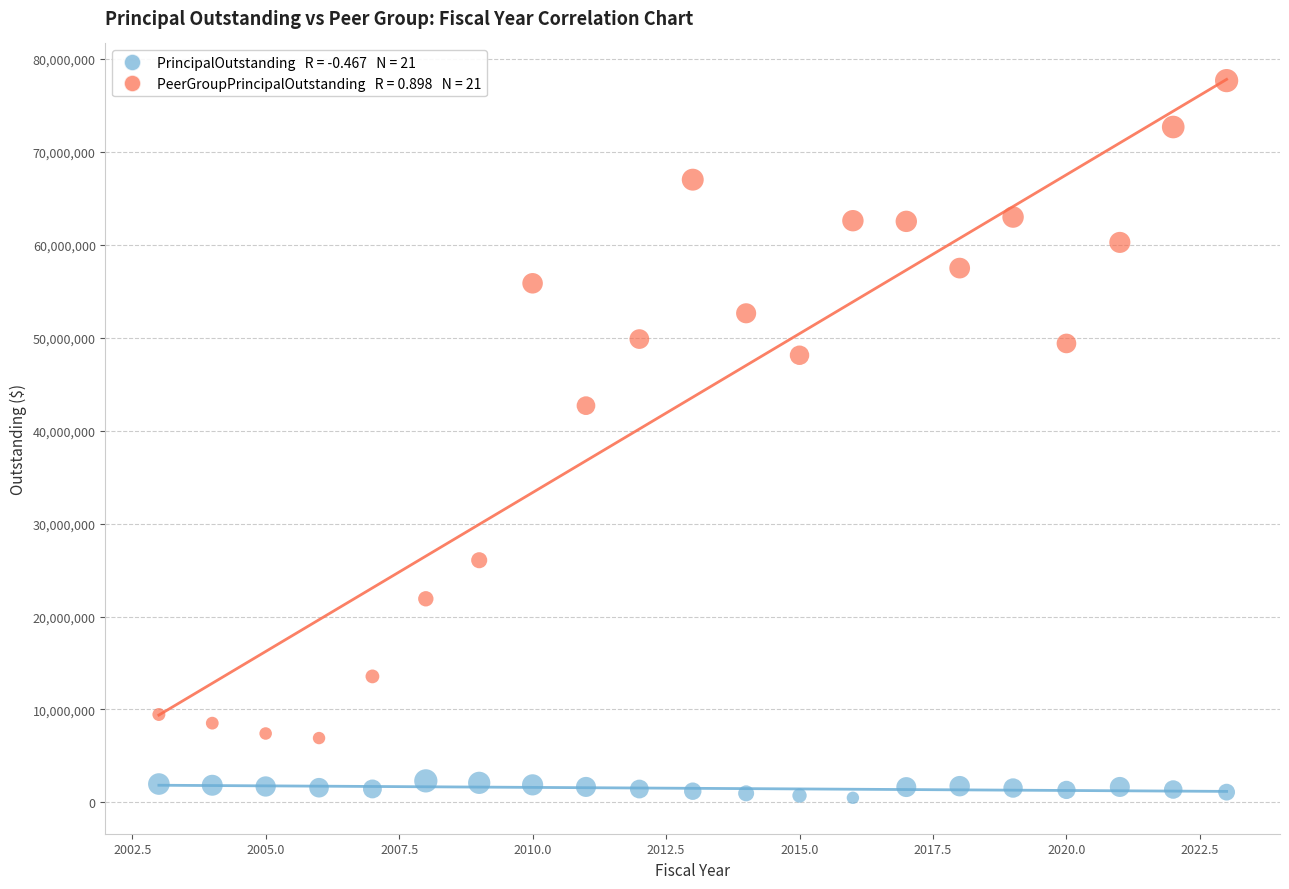

Across all series, what Y value is closest to 39070362?

42679000.0